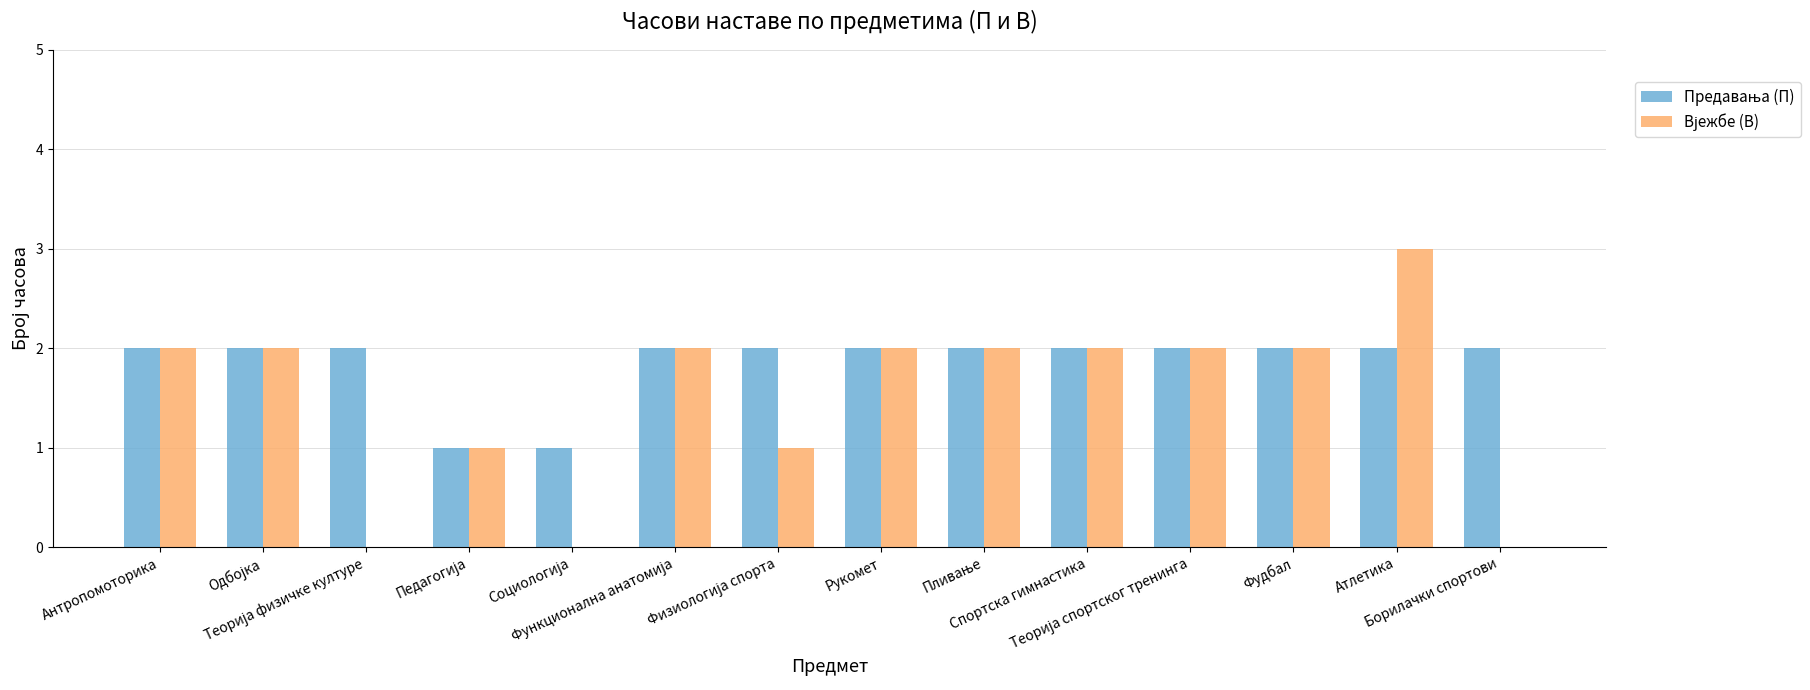

Are the bars horizontal?

No